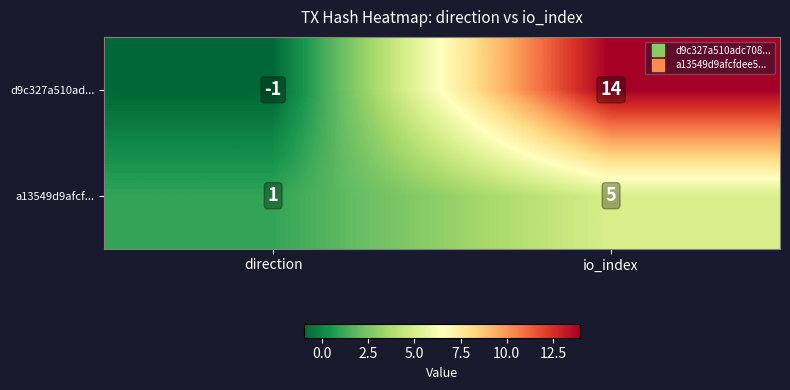

What is the difference between the maximum and minimum values in the a13549d9afcf... series?

4